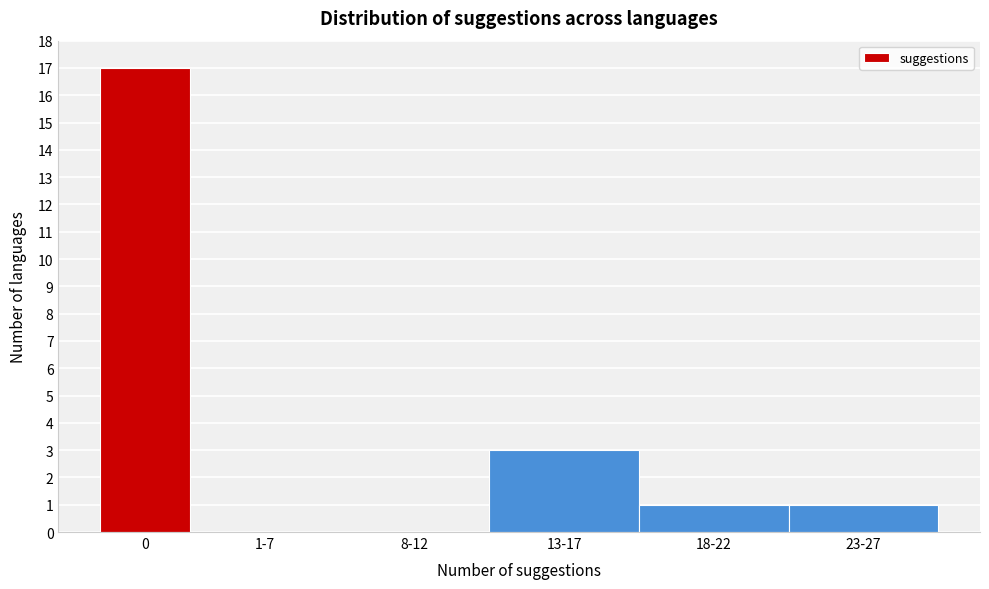

Reading right to left, what are all the values shown in this chart?

23-27=1	18-22=1	13-17=3	8-12=0	1-7=0	0=17